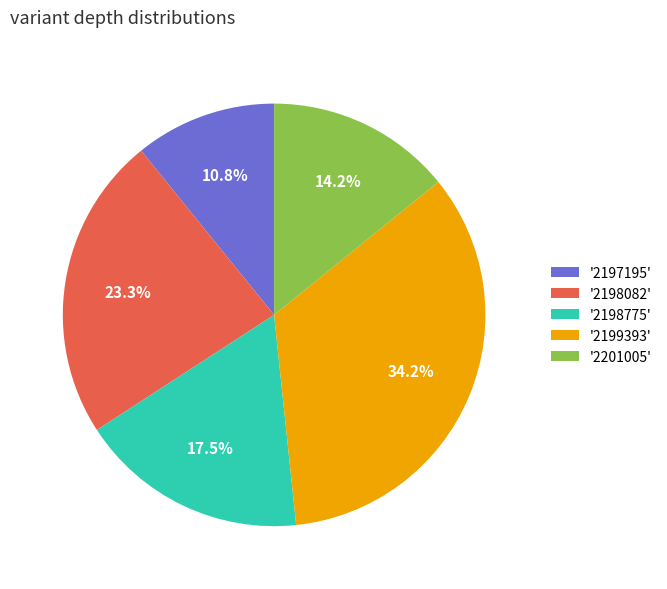

Does '2199393' represent more than half of the total?

No